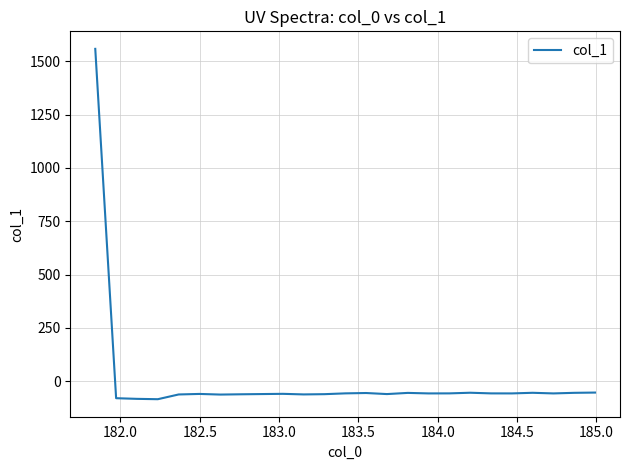

What is the greatest value displayed?

1558.8